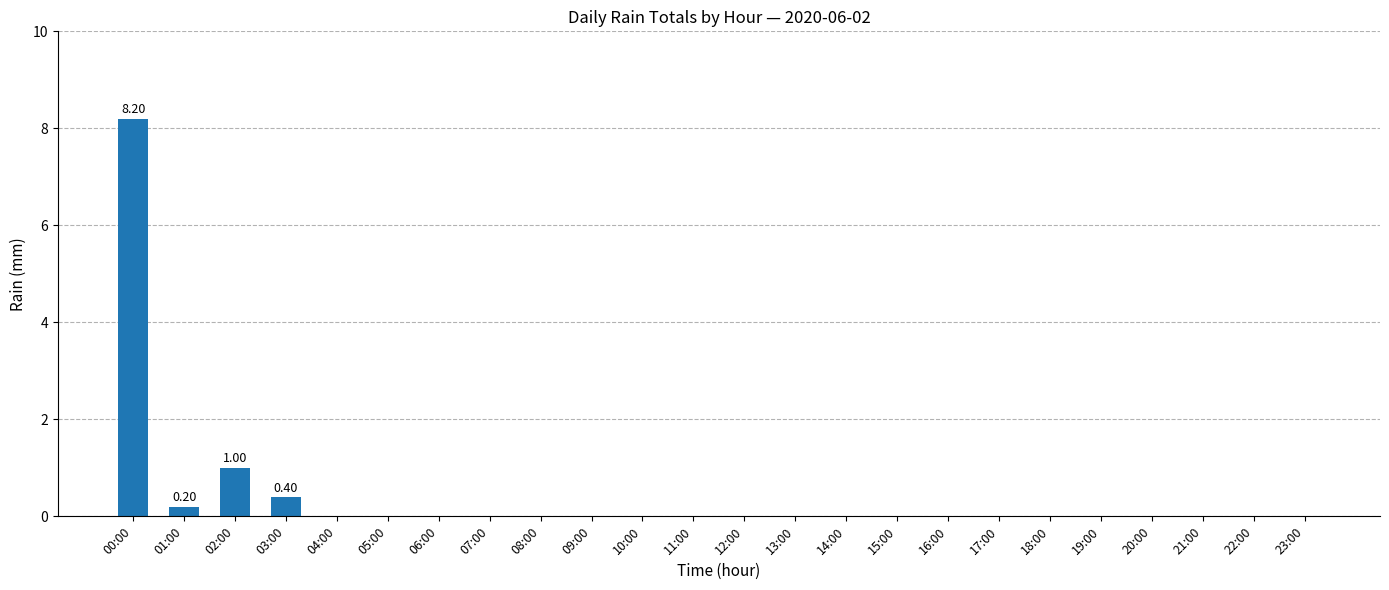

Reading right to left, transcribe all the data shown in this chart.

0.0	0.0	0.0	0.0	0.0	0.0	0.0	0.0	0.0	0.0	0.0	0.0	0.0	0.0	0.0	0.0	0.0	0.0	0.0	0.0	0.4	1.0	0.2	8.2